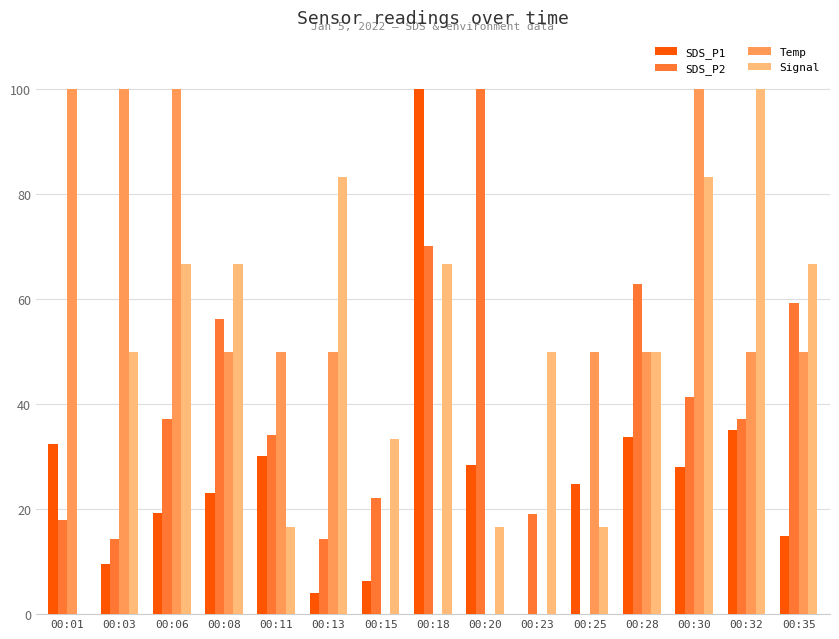

The Temp series shows 0.0 at 00:15. True or false?

True